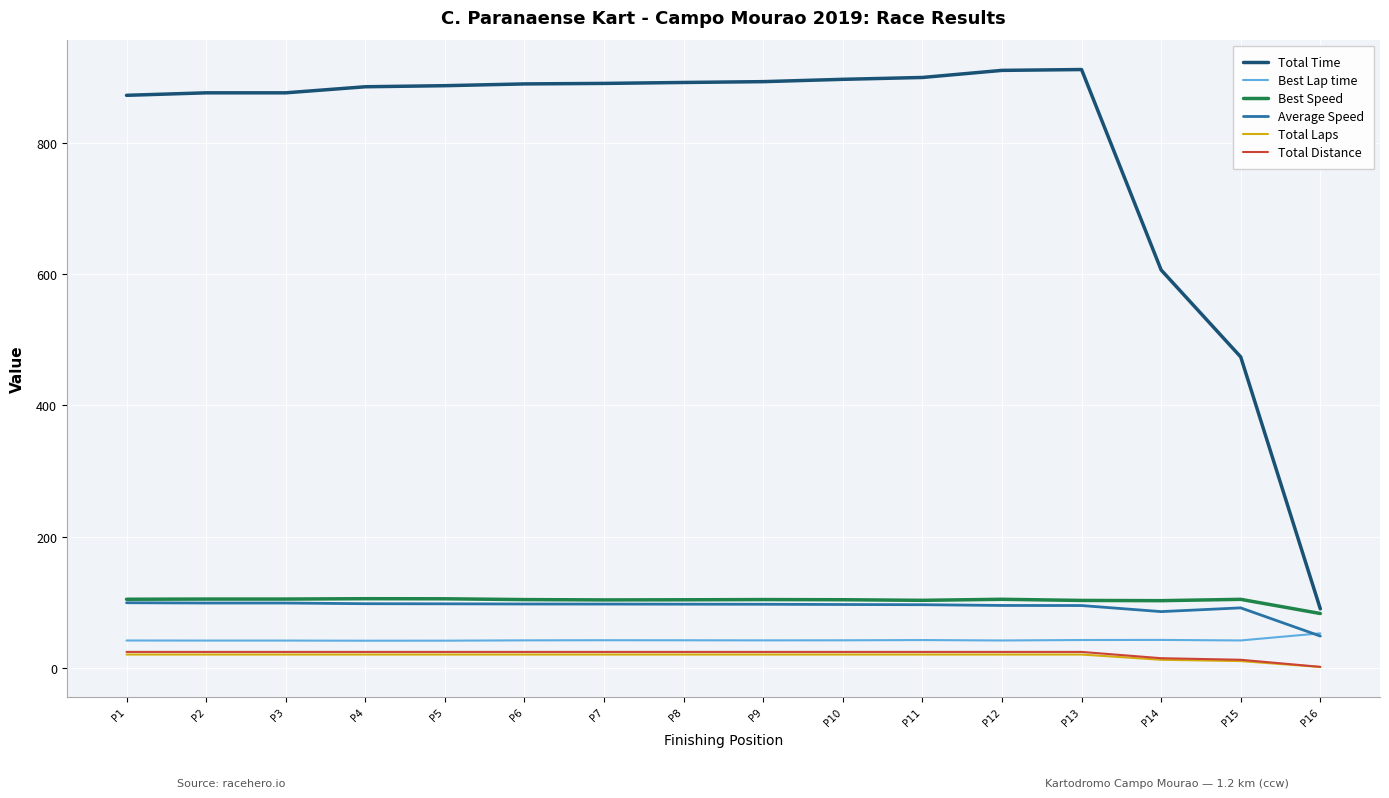

Which series has the largest total across all categories?

Total Time